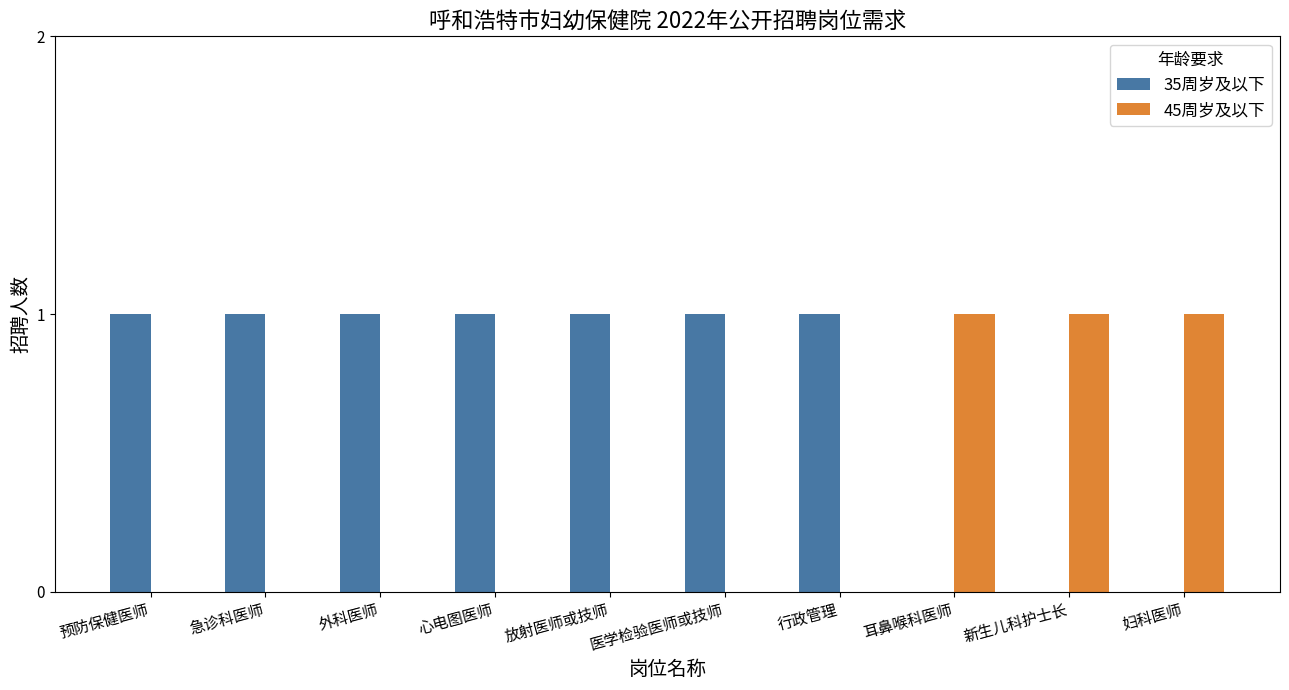

Is it true that 45周岁及以下 equals 1 at 耳鼻喉科医师?

True